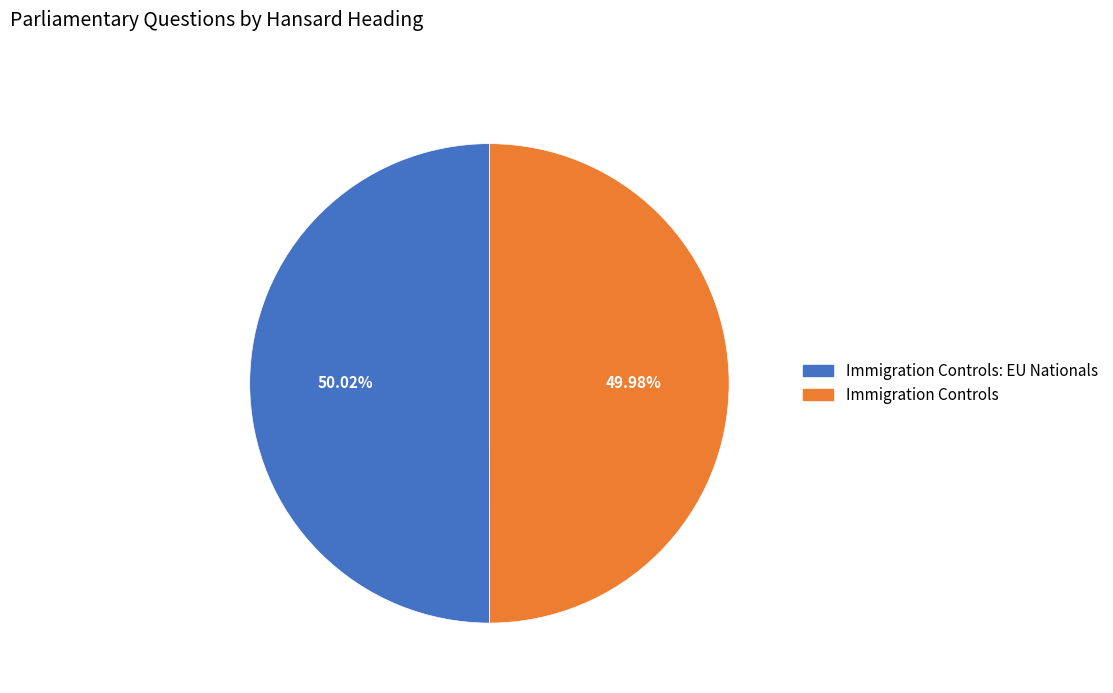

Is there any slice that represents more than half of the pie?

Yes